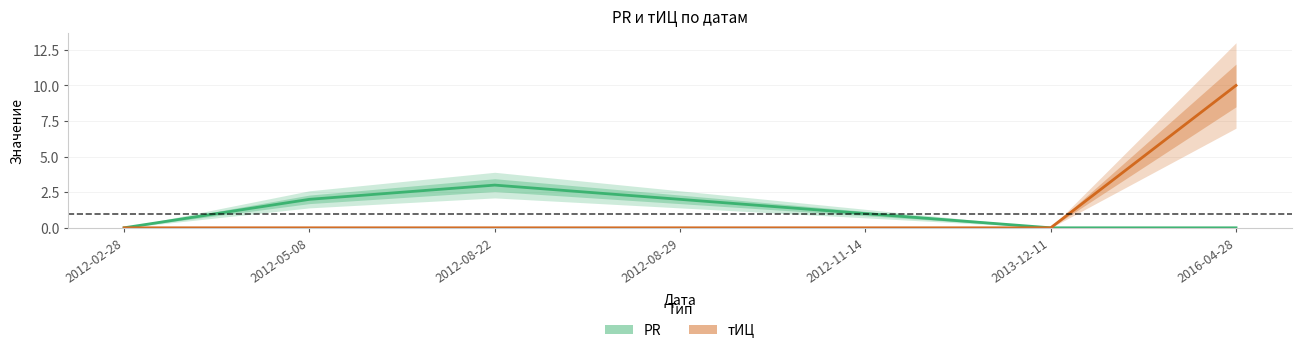

At 2012-08-29, list the series in order from smallest to largest.

тИЦ, PR